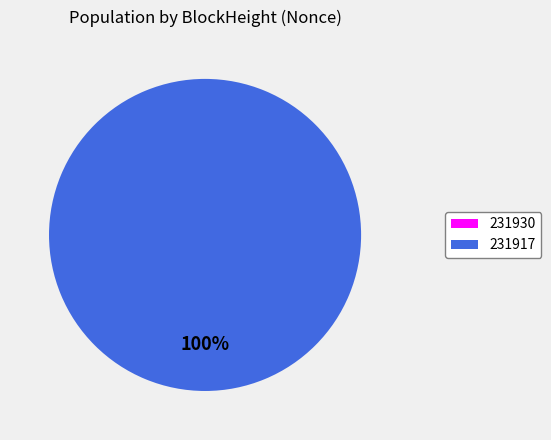

To the nearest percent, what is the combined percentage of 231917 and 231930?

100%